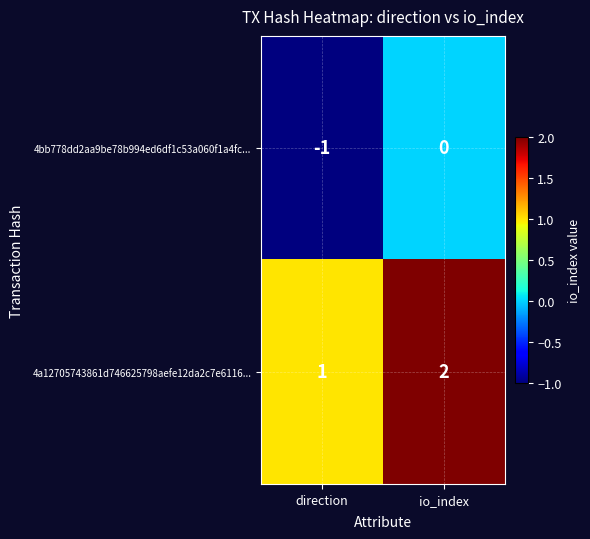

At io_index, list the series in order from smallest to largest.

4bb778dd2aa9be78b994ed6df1c53a060f1a4fc..., 4a12705743861d746625798aefe12da2c7e6116...